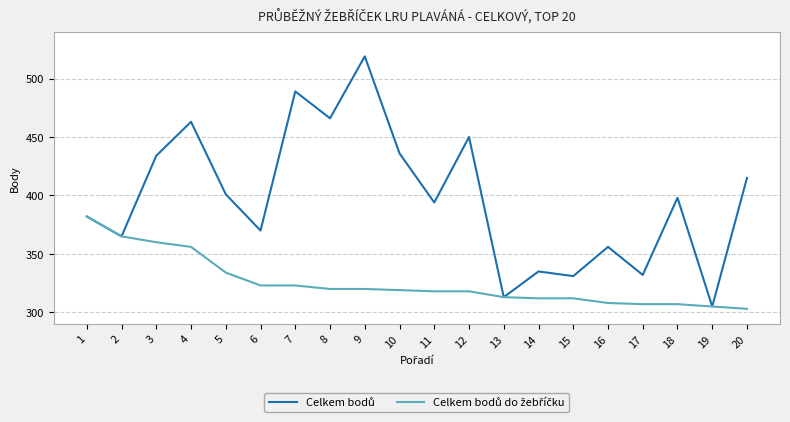

What is the difference between the highest and lowest values at 9?

199